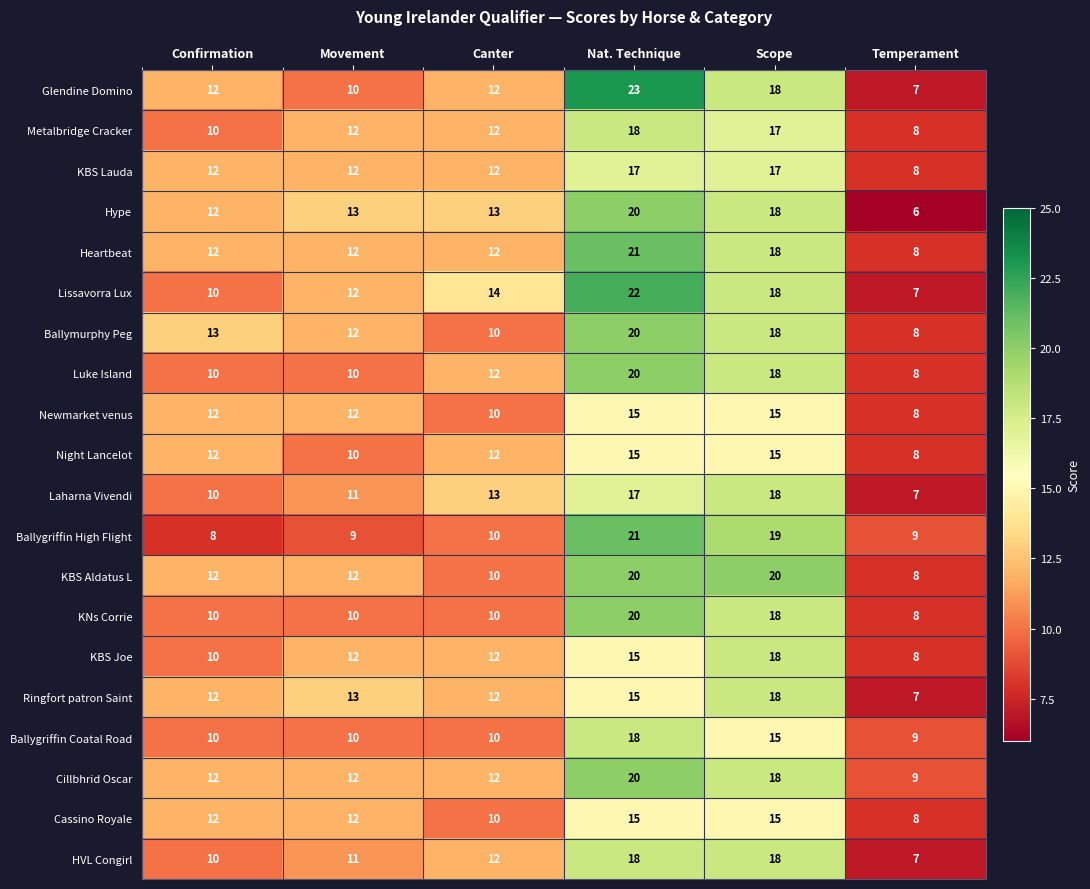

What is the difference between the highest and lowest values at Movement?

4